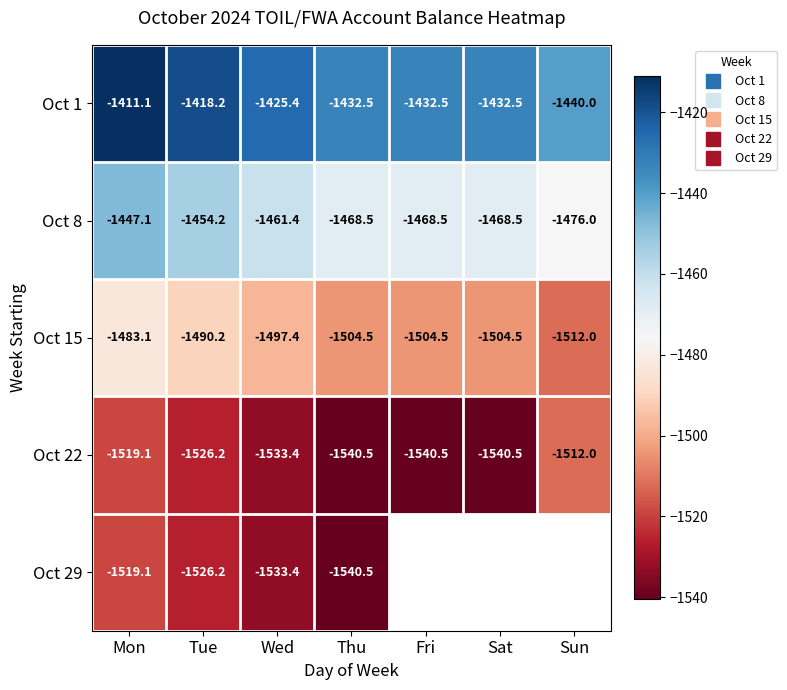

Rank the series by their maximum value, from highest to lowest.

Oct 1, Oct 8, Oct 15, Oct 22, Oct 29